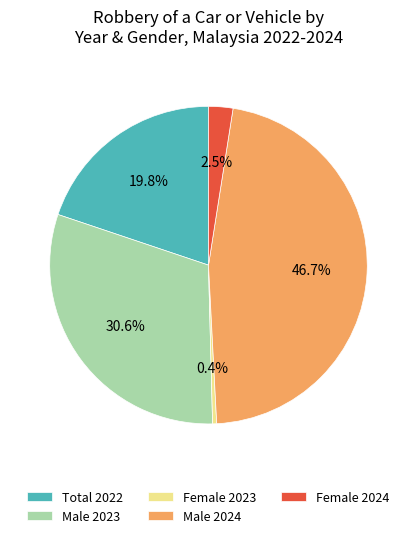

Is Male 2023 the majority of the pie?

No